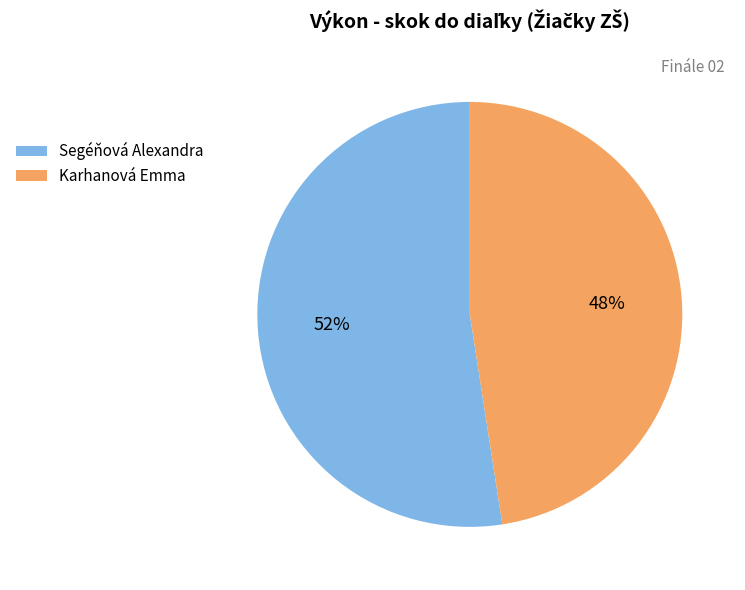

To the nearest percent, what is the combined percentage of Karhanová Emma and Segéňová Alexandra?

100%